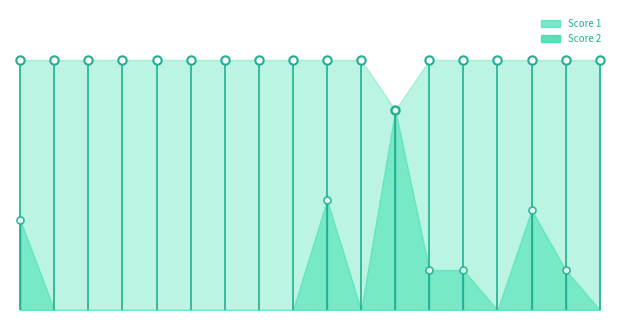

List the series in order of their overall mean, lowest first.

Score 2, Score 1